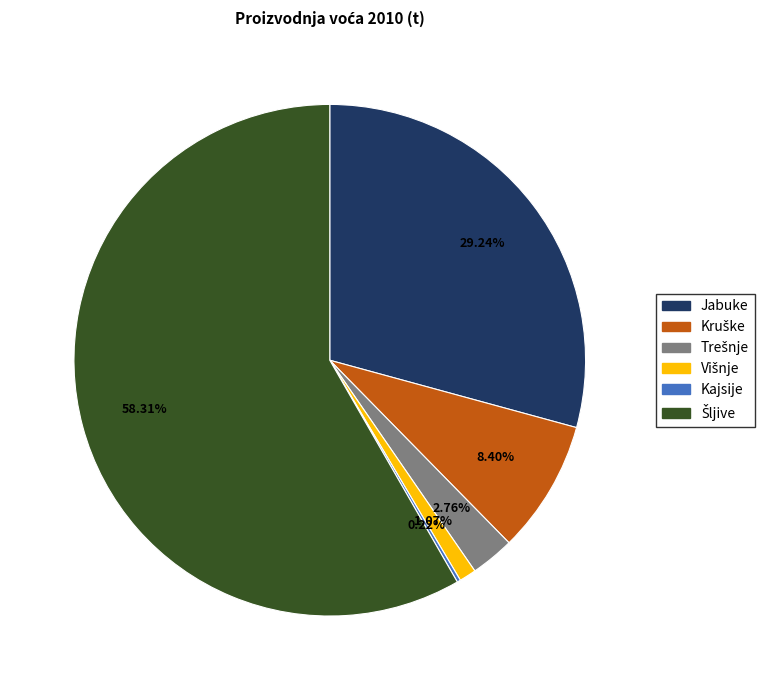

Does Jabuke represent more than half of the total?

No